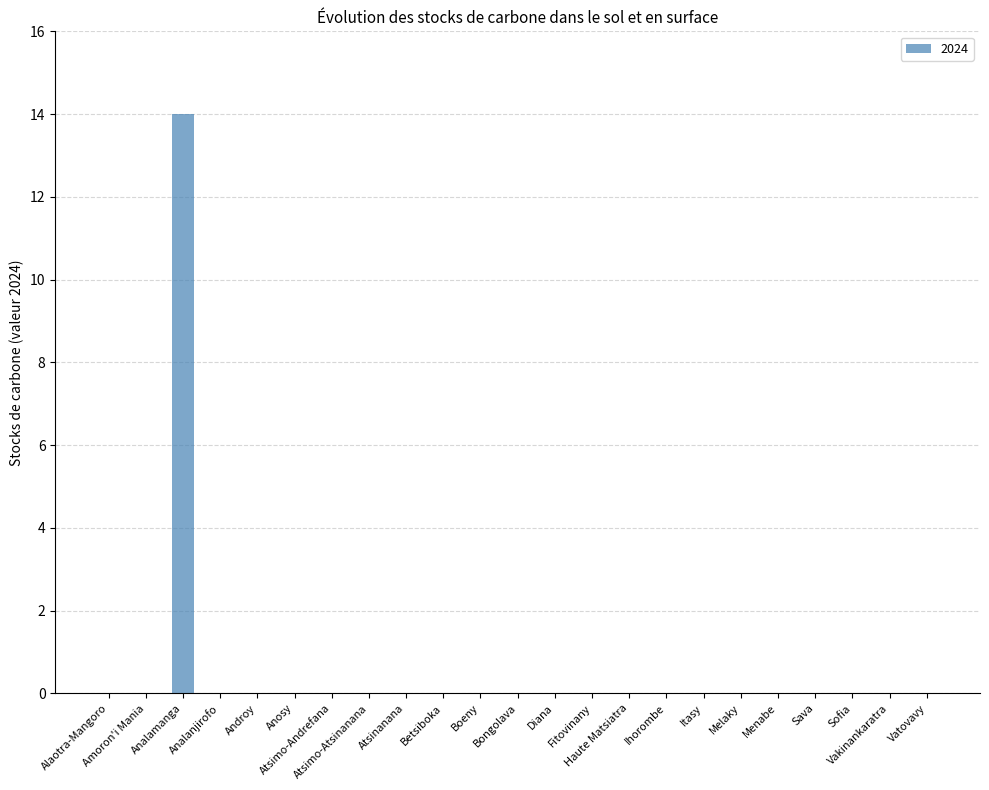

Reading right to left, transcribe all the data shown in this chart.

Vatovavy=0	Vakinankaratra=0	Sofia=0	Sava=0	Menabe=0	Melaky=0	Itasy=0	Ihorombe=0	Haute Matsiatra=0	Fitovinany=0	Diana=0	Bongolava=0	Boeny=0	Betsiboka=0	Atsinanana=0	Atsimo-Atsinanana=0	Atsimo-Andrefana=0	Anosy=0	Androy=0	Analanjirofo=0	Analamanga=14	Amoron'i Mania=0	Alaotra-Mangoro=0